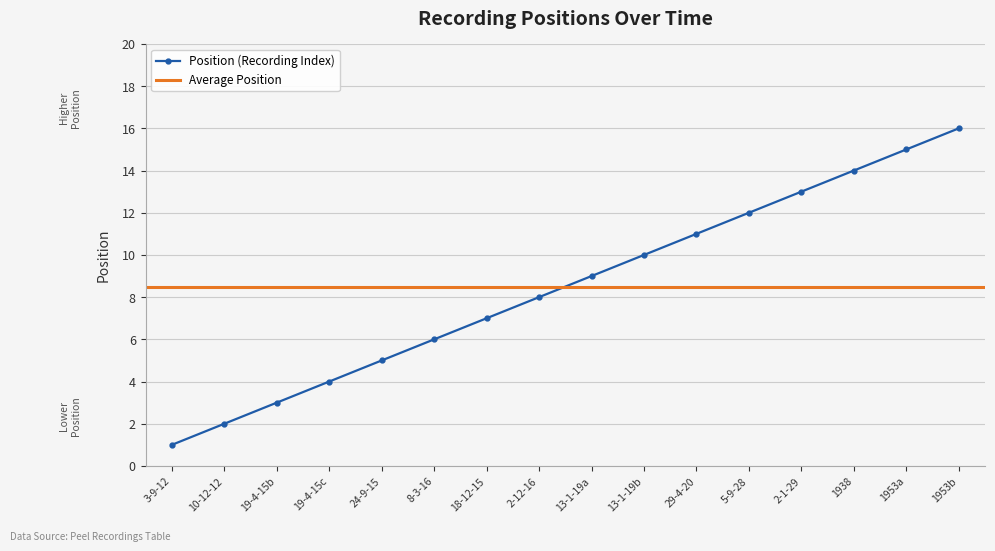

At which label does Position (Recording Index) reach its peak?

1953b